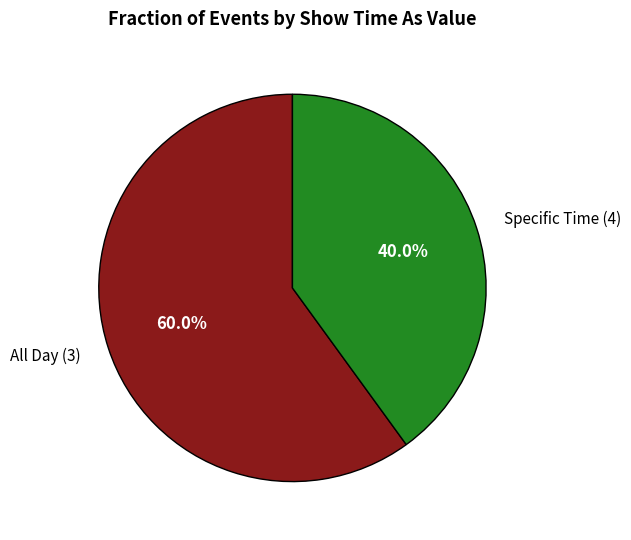

What is the majority slice?

All Day (3)